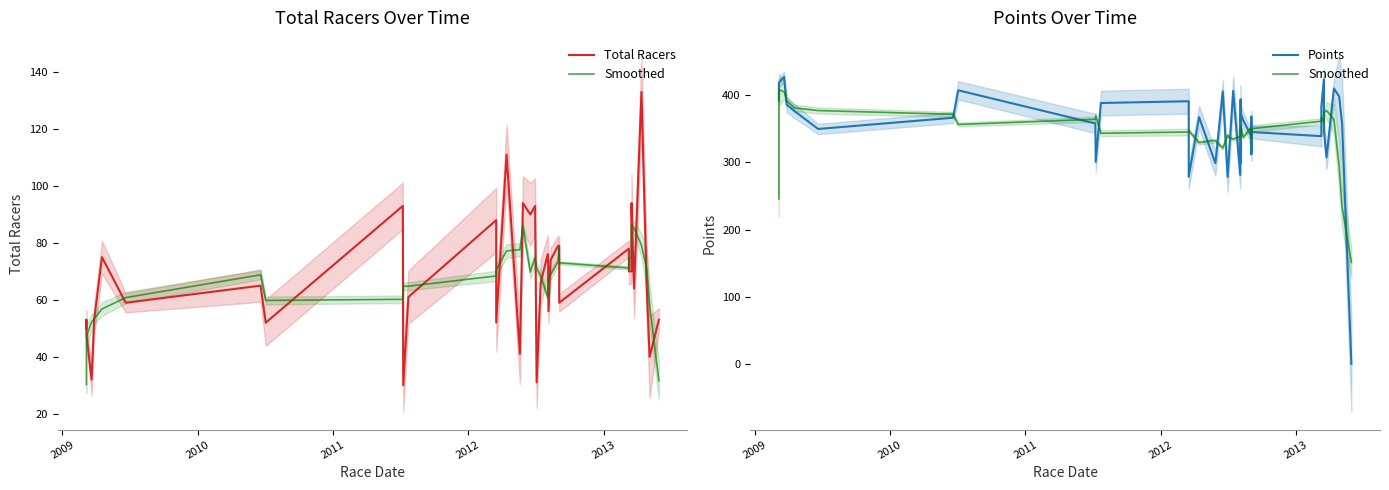

Does the chart display data point markers on the line(s)?

No